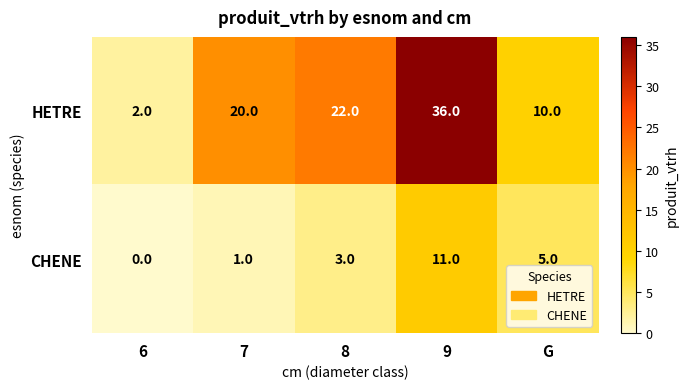

What is the difference between the highest and lowest values at G?

5